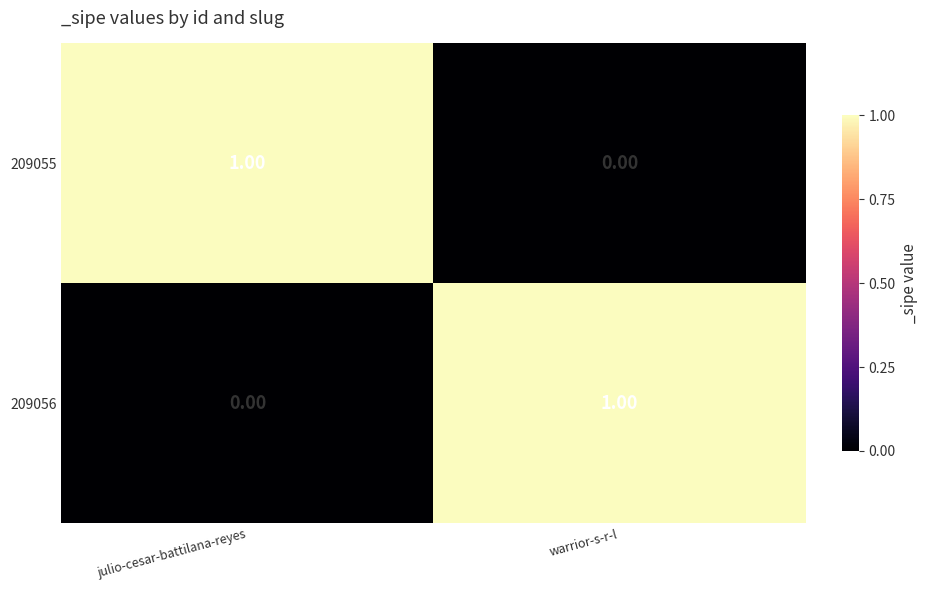

Which category has the lowest value in the 209056 series?

julio-cesar-battilana-reyes